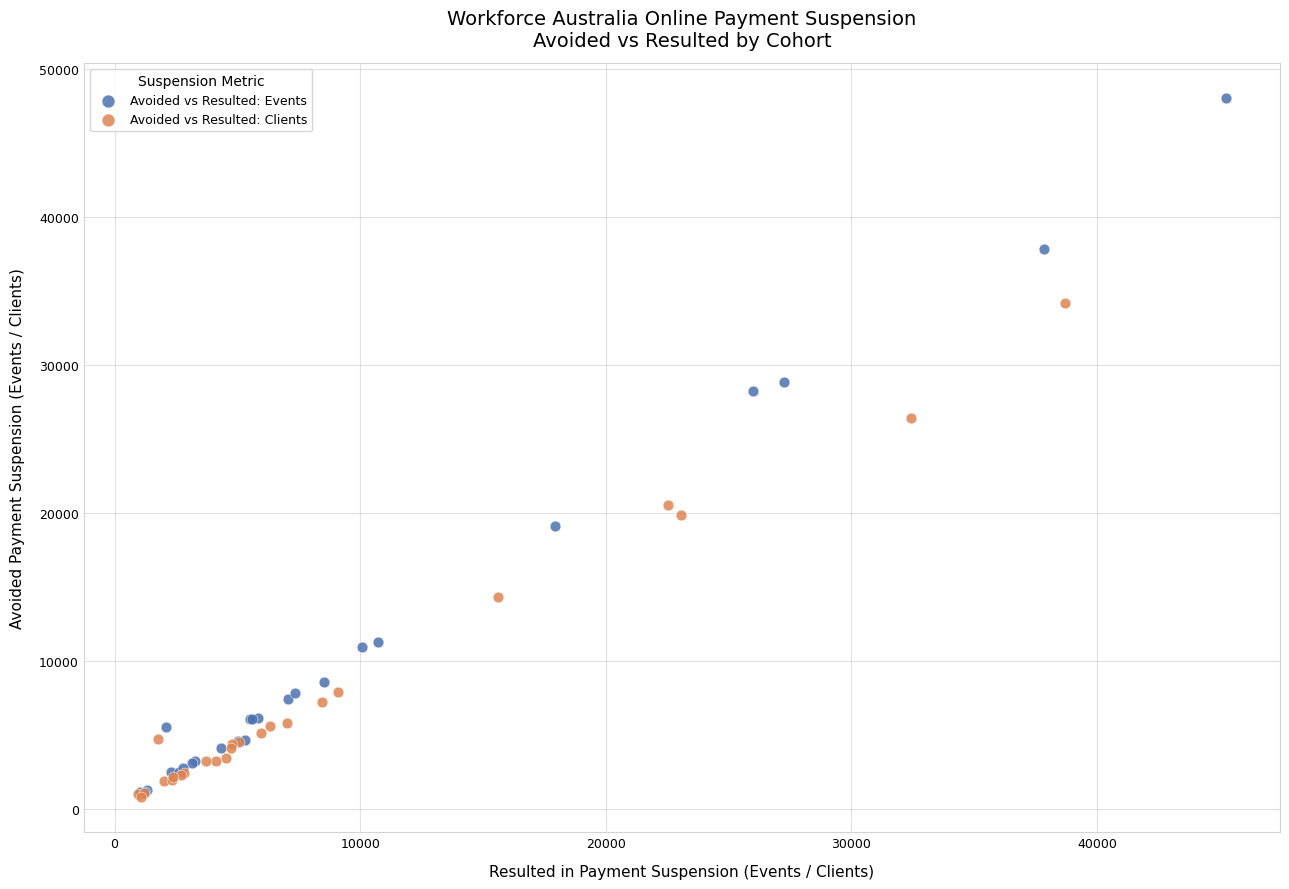

What are all the series names shown in the legend?

Avoided vs Resulted: Events, Avoided vs Resulted: Clients